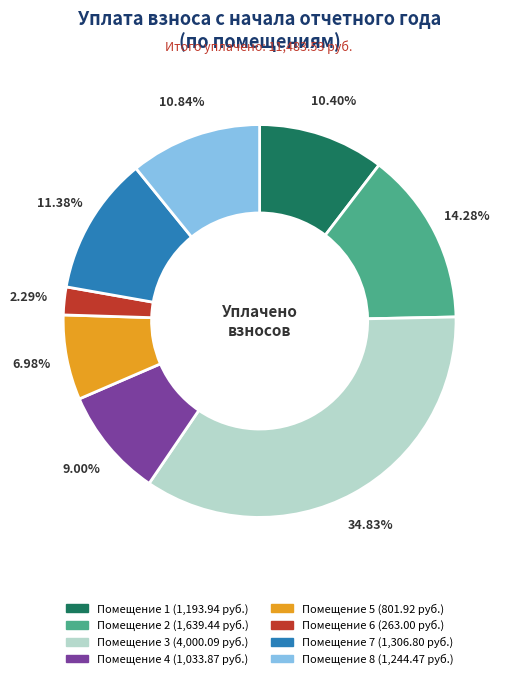

Is there any slice that represents more than half of the pie?

No